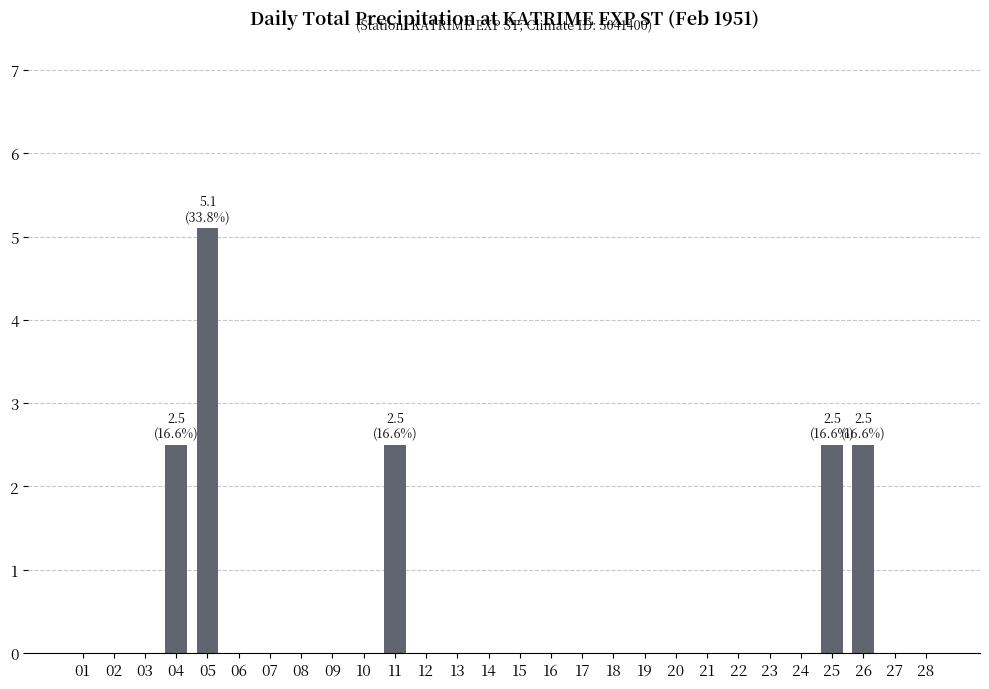

What is the sum of all values?

15.1